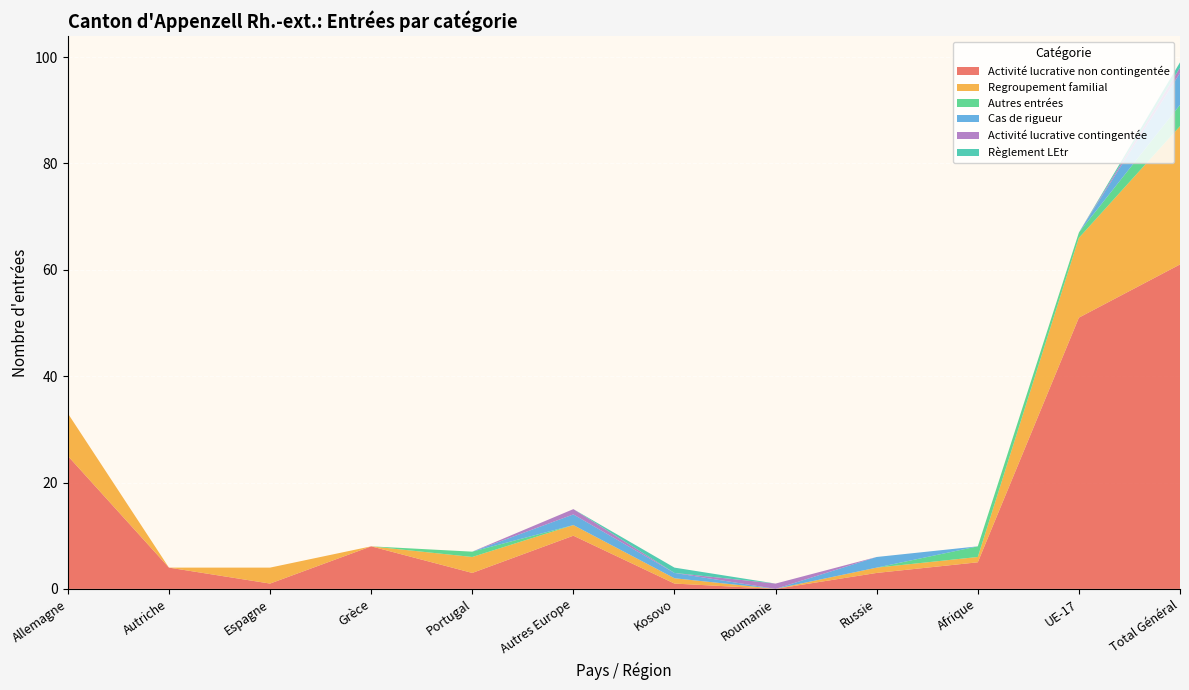

Count the Règlement LEtr values in the range 0 to 1.

12